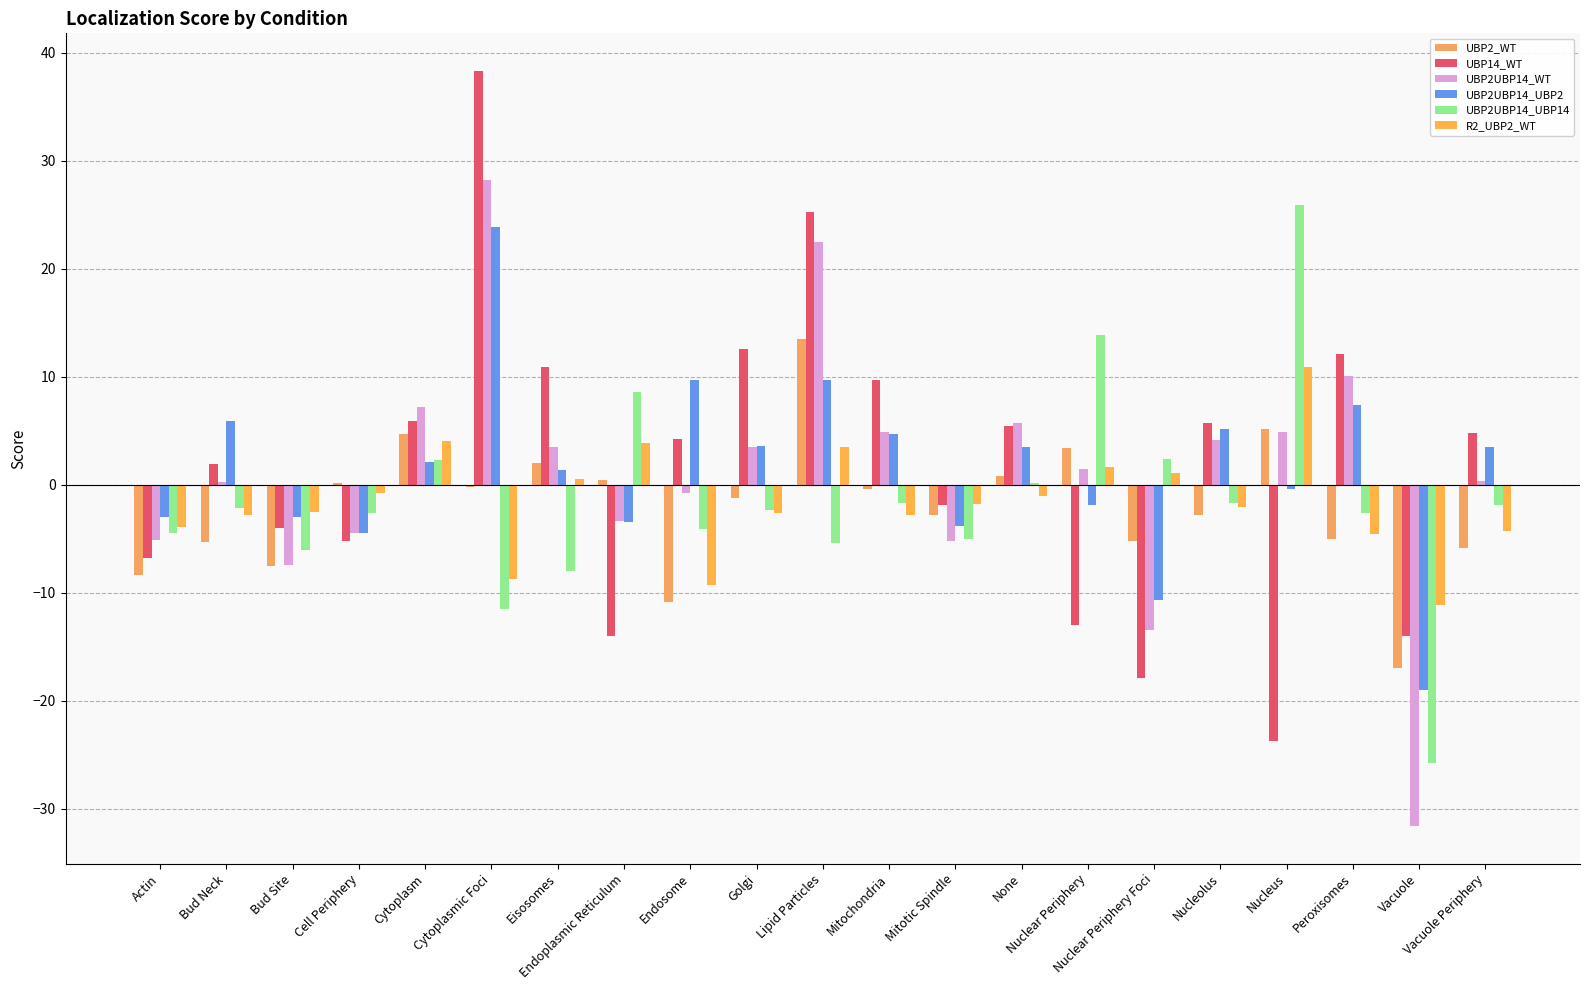

What position from the right is Cytoplasm?

17